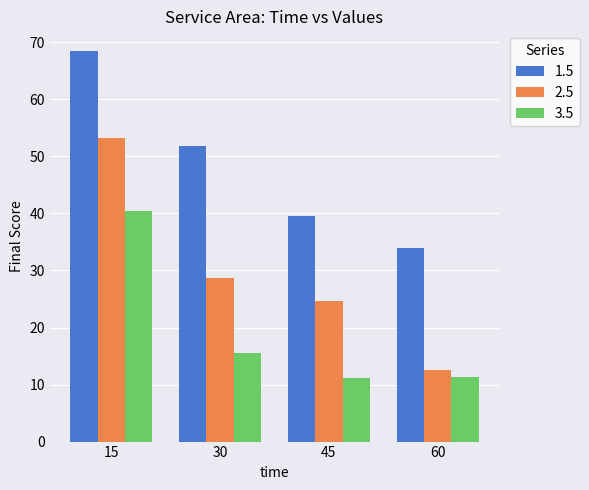

List the series in order of their peak value, lowest first.

3.5, 2.5, 1.5